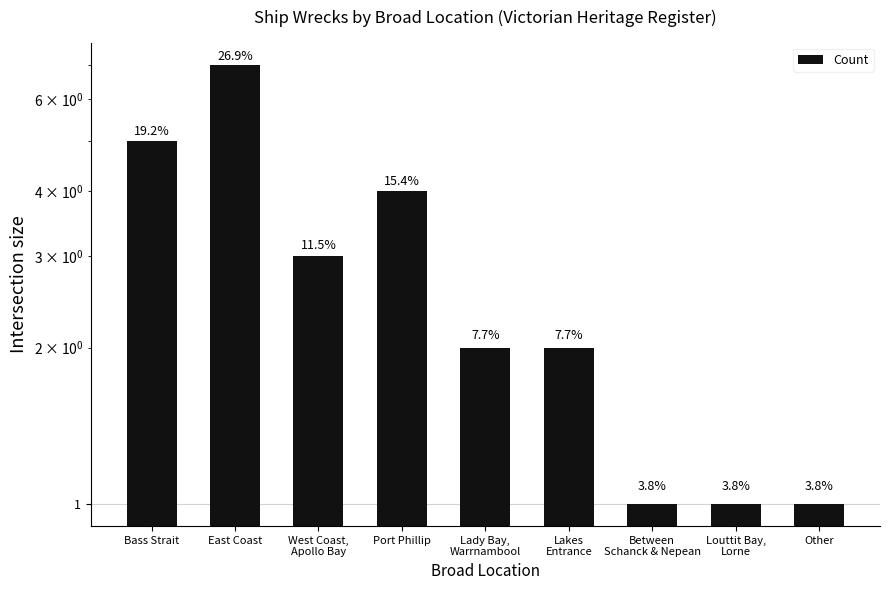

Reading left to right, extract all data points from this chart.

Bass Strait=5	East Coast=7	West Coast,
Apollo Bay=3	Port Phillip=4	Lady Bay,
Warrnambool=2	Lakes
Entrance=2	Between
Schanck & Nepean=1	Louttit Bay,
Lorne=1	Other=1